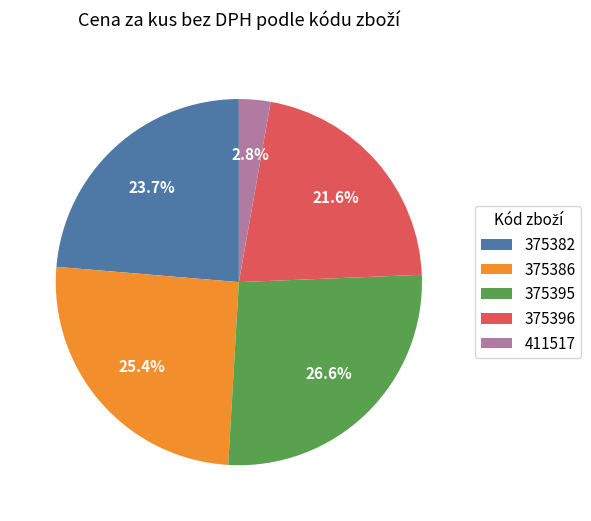

What is the ratio of the value at 375386 to the value at 411517?

9.1